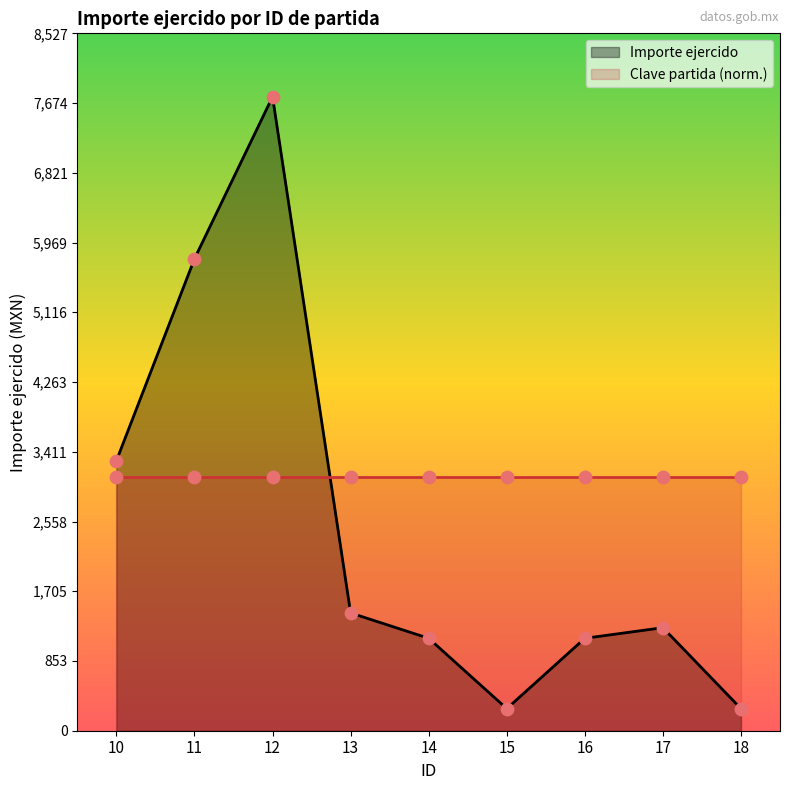

Between 12 and 11, which is larger?

12